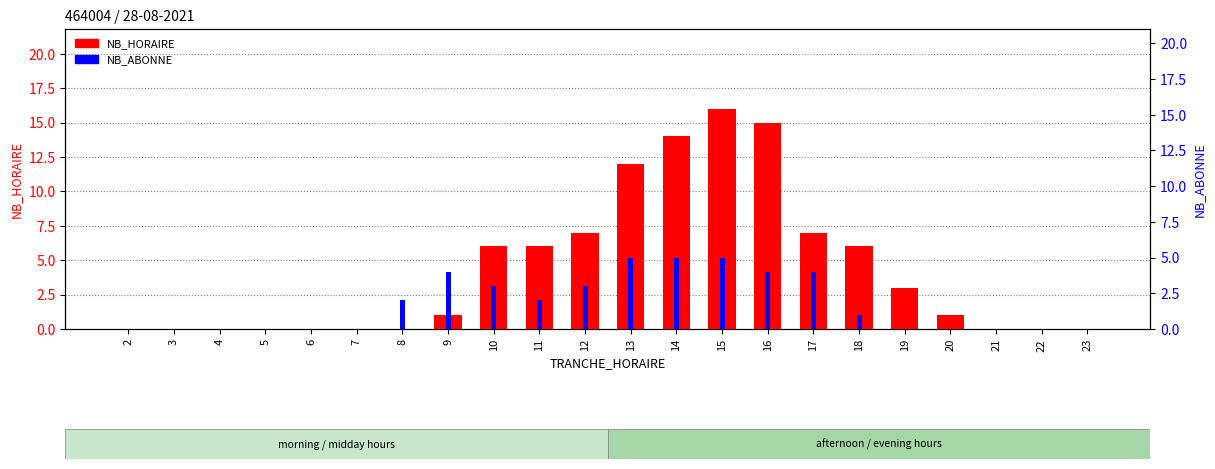

The value of NB_HORAIRE at 17 is 7. True or false?

True